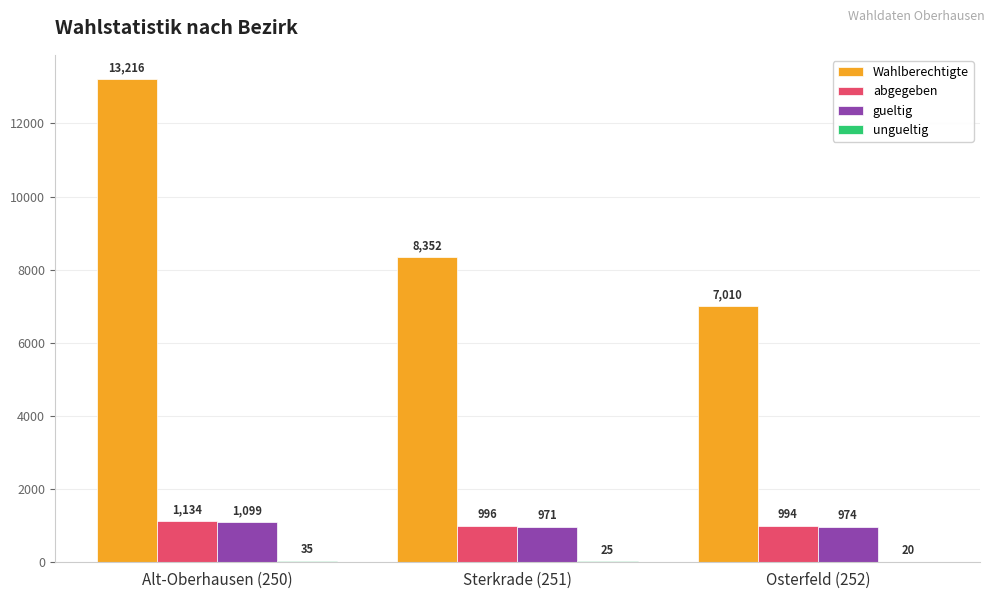

Which series has the largest total across all categories?

Wahlberechtigte